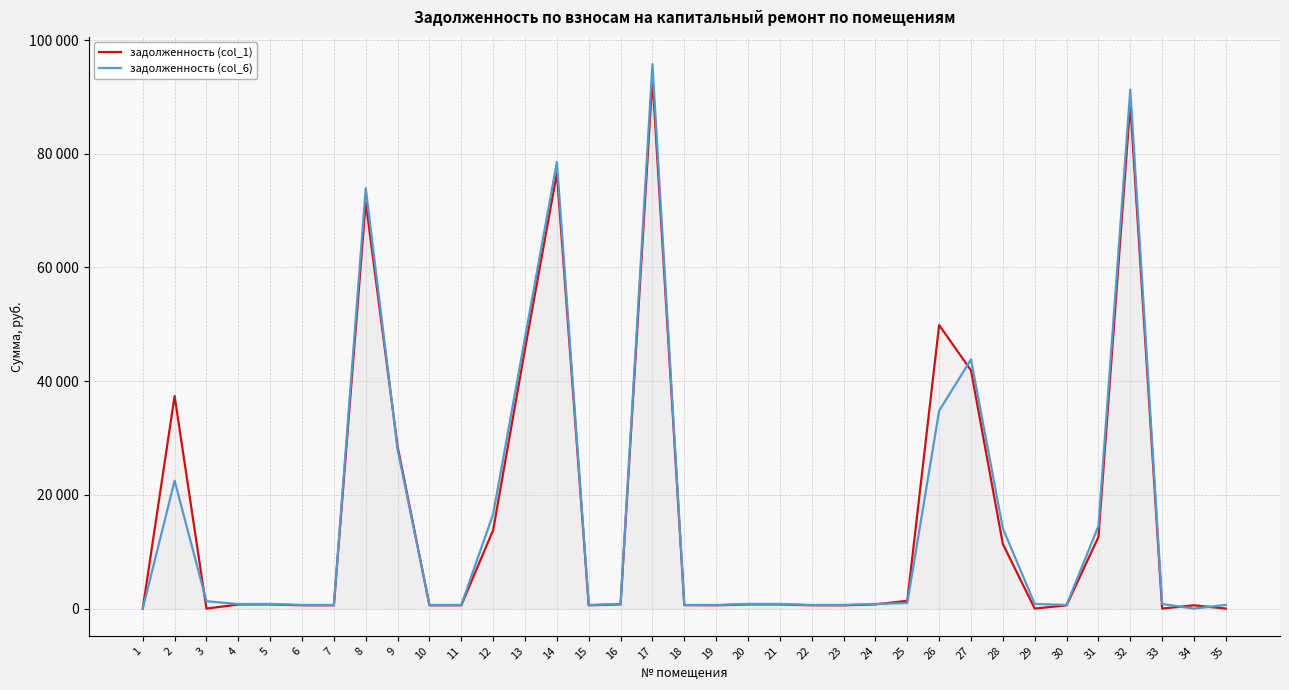

Reading left to right, extract all data points from this chart.

задолженность (col_1): 0.0	37384.6	0.0	719.2	736.0	581.9	579.1	71458.1	28509.8	577.2	579.1	13812.4	45655.5	76614.7	581.9	739.7	93289.1	612.4	579.1	737.9	735.1	581.9	577.5	736.9	1370.3	49862.2	41900.8	11360.9	0.0	580.0	12585.1	88816.6	0.0	582.8	0.0
задолженность (col_6): 0.0	22498.8	1293.7	797.7	816.4	645.4	642.3	73928.9	27968.2	640.2	642.3	16637.3	47650.4	78547.9	645.4	820.5	95763.1	643.4	642.3	818.4	815.3	645.4	645.5	817.4	973.9	34798.5	43827.7	14110.7	819.5	643.4	14515.2	91275.0	816.4	0.0	640.2